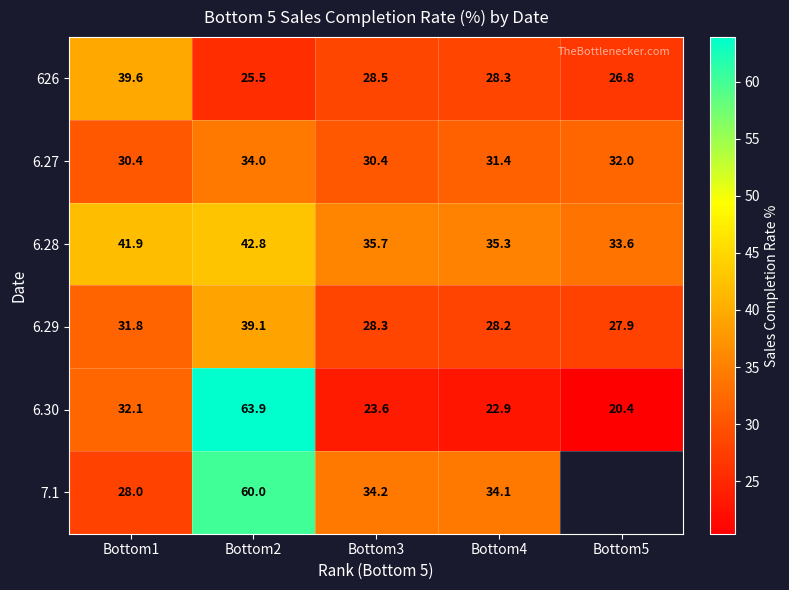

At which label does 626 reach its minimum?

Bottom2